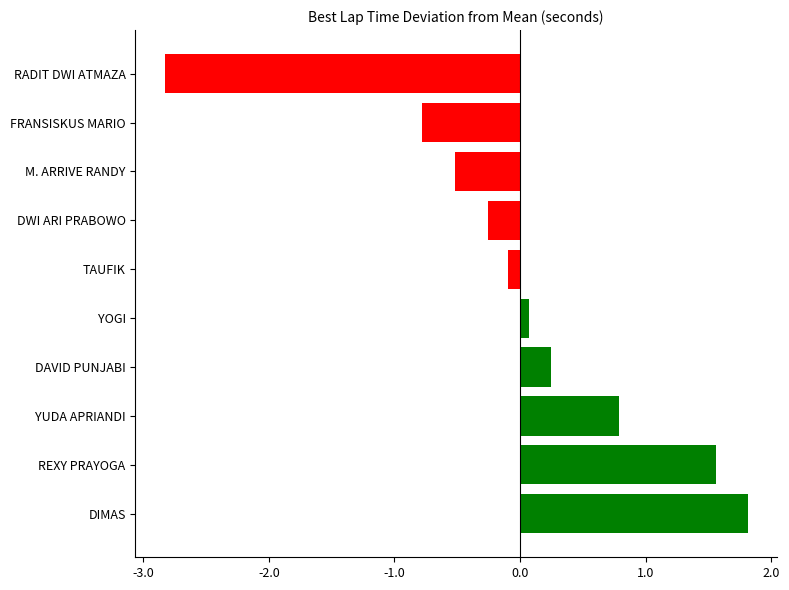

The value at RADIT DWI ATMAZA is -2.8. True or false?

True